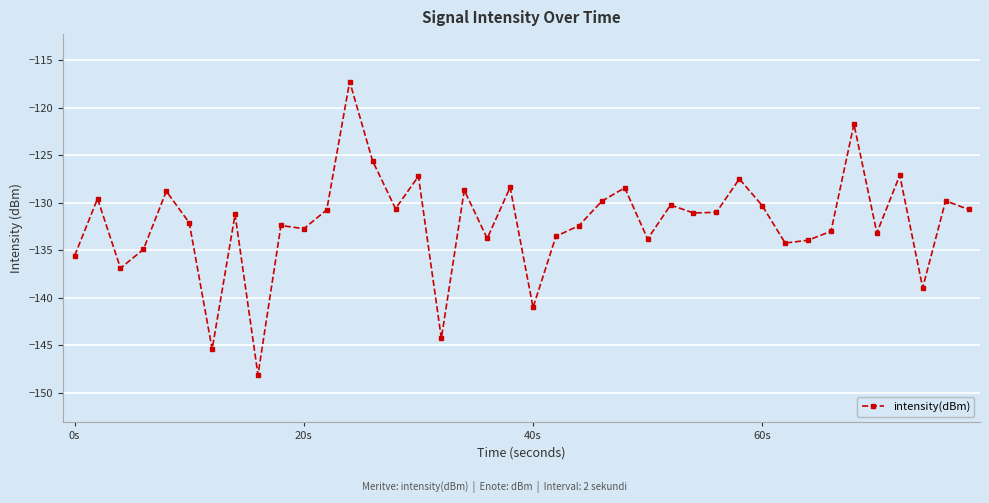

What is the value of the 6th point from the left?

-132.1